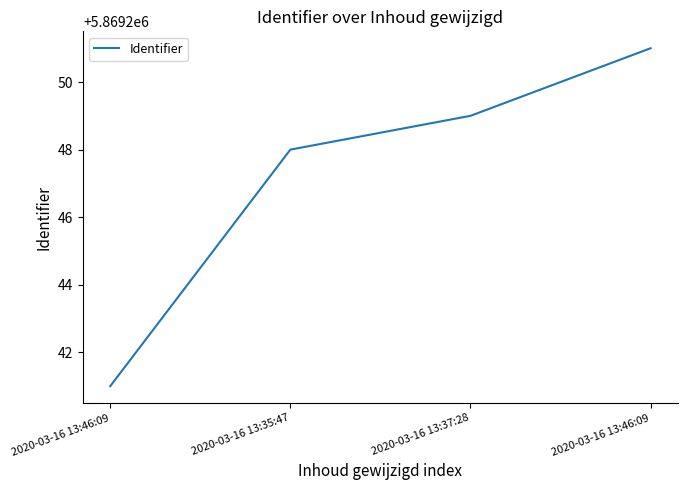

Count the number of data series in this chart.

1